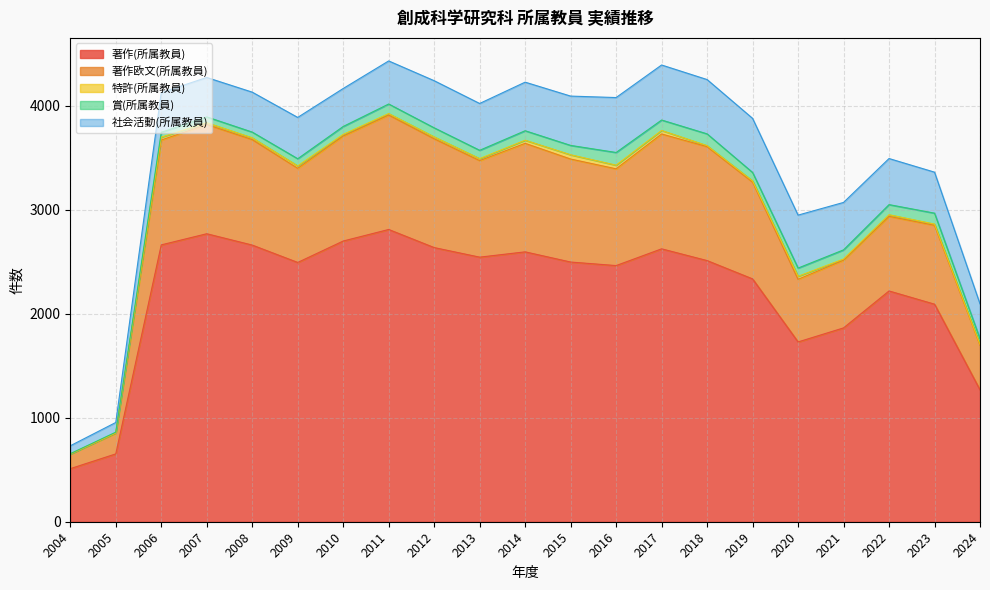

At which category does 著作欧文(所属教員) reach its first local peak?

2007